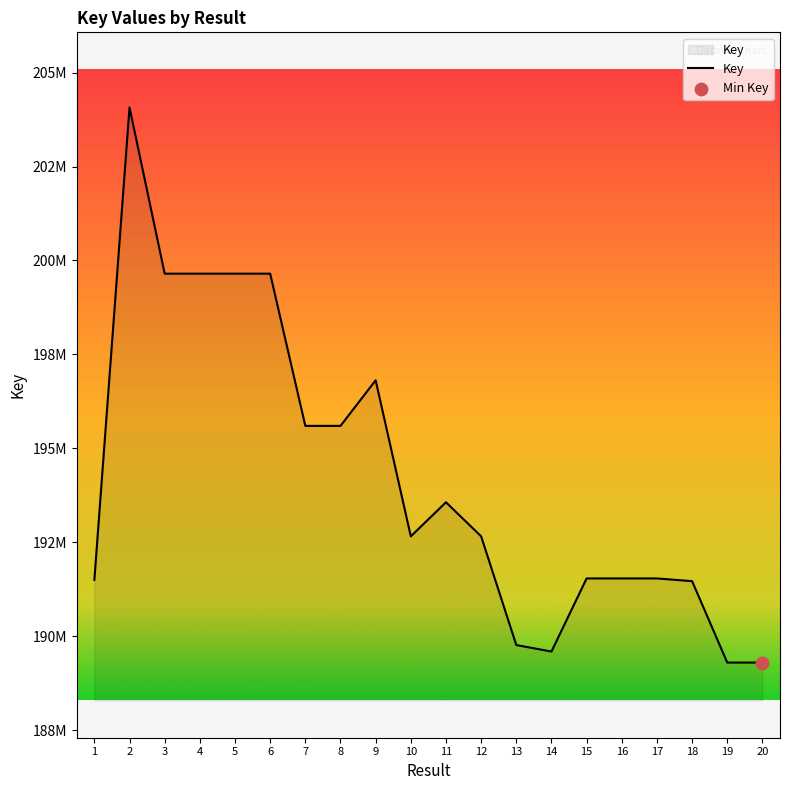

Approximately how many times larger is the value at 18 compared to 9?

1.0